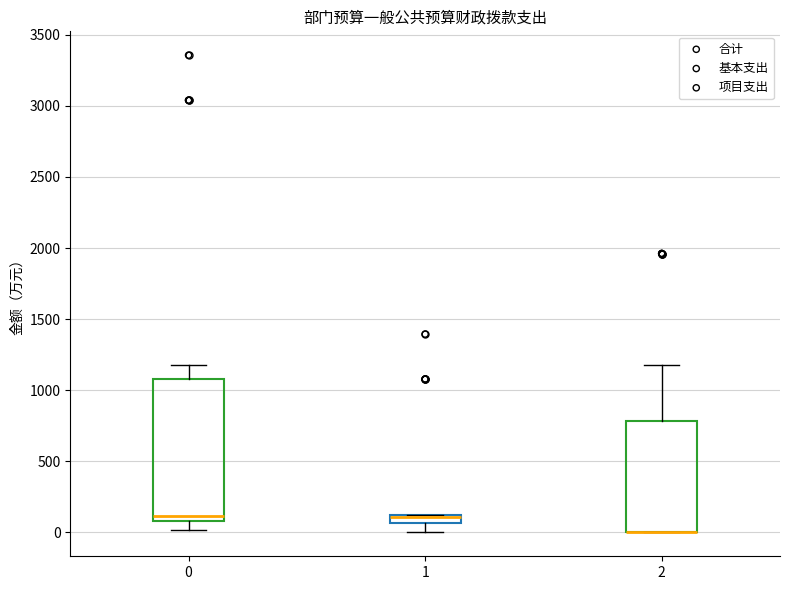

Which box is the tallest, from its lower edge to its upper edge?

0